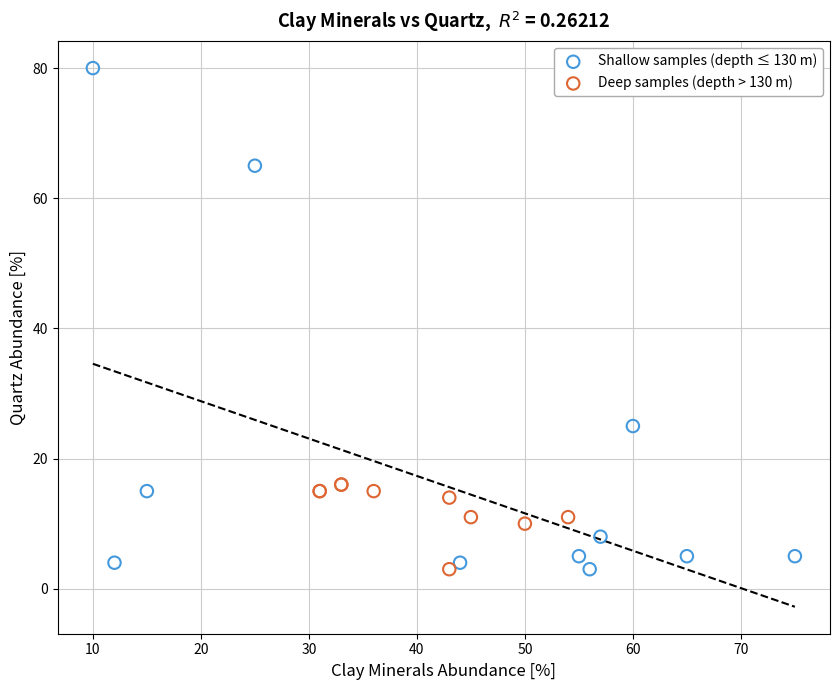

Which series has the widest spread of Y values?

Shallow samples (depth ≤ 130 m)